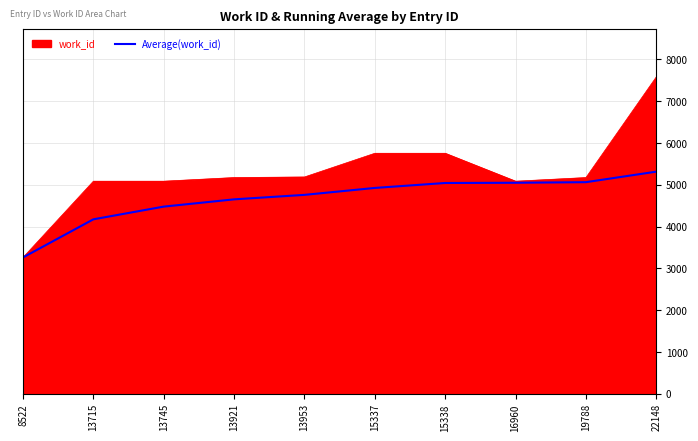

Count the number of categories in the chart.

10